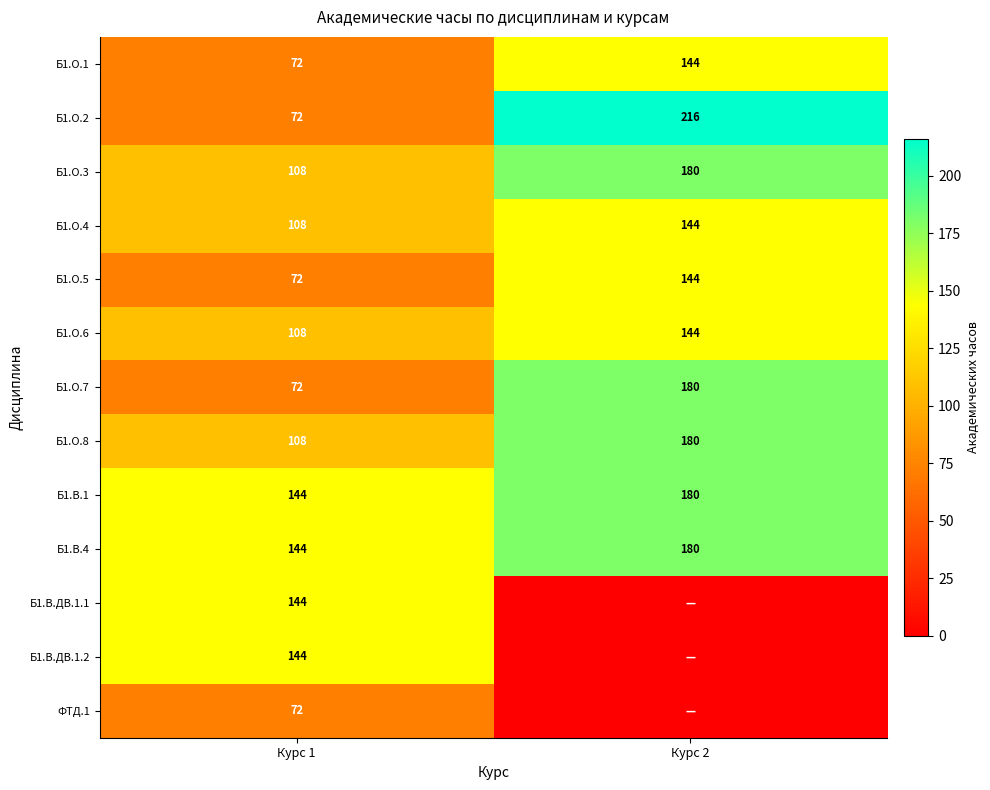

Between Курс 2 and Курс 1, which is larger?

Курс 2